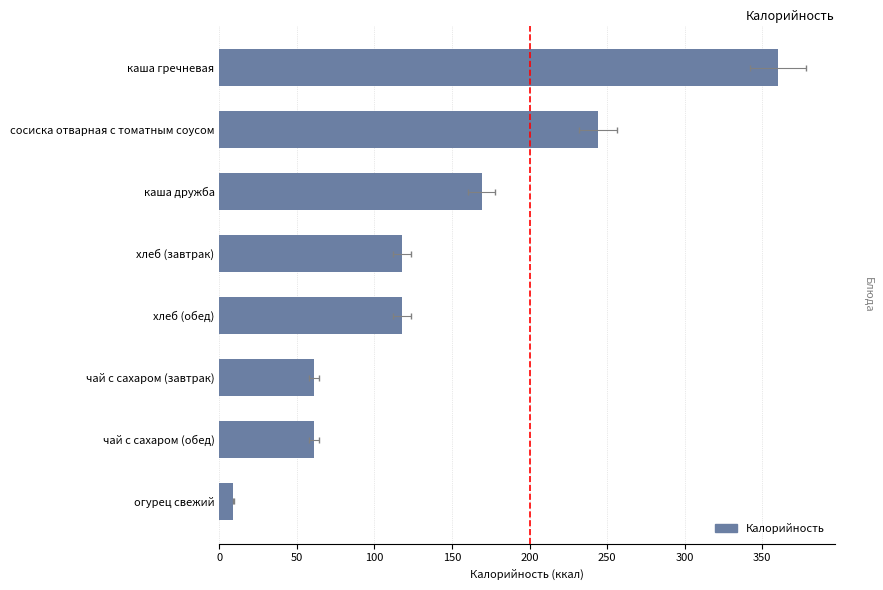

Reading left to right, transcribe all the data shown in this chart.

360.0	244.0	169.0	117.5	117.5	61.0	61.0	9.0